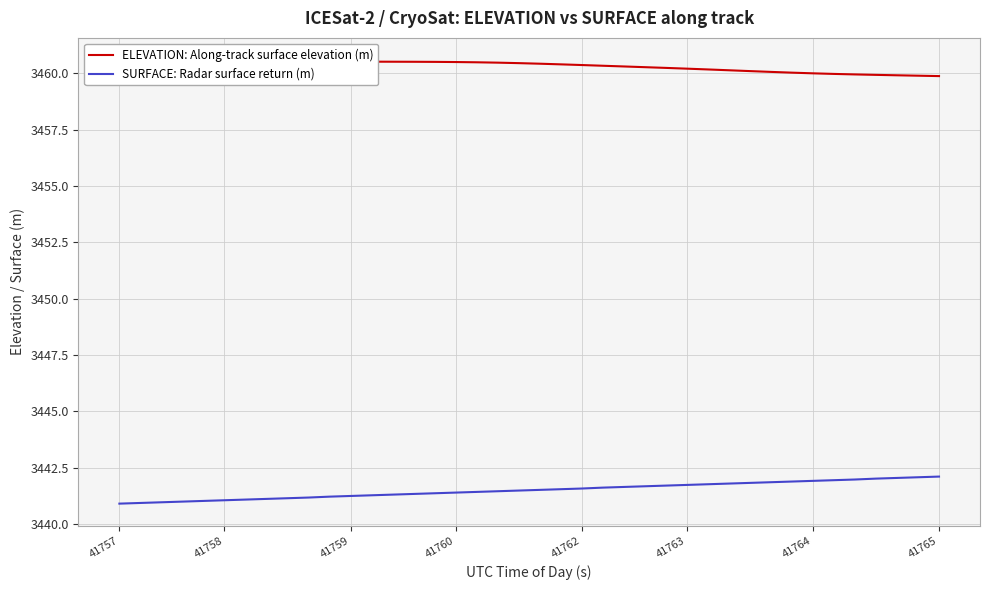

What is the smallest value displayed?

3440.9